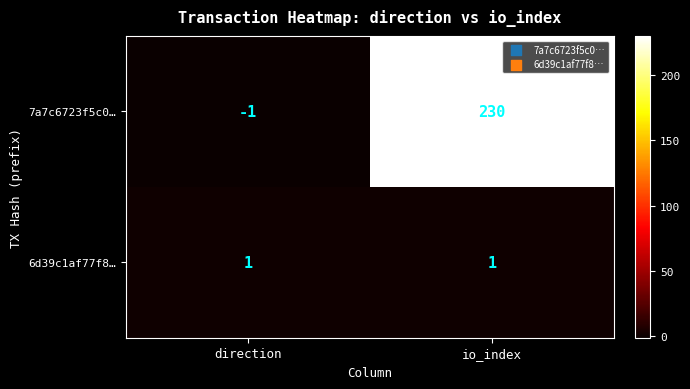

The 7a7c6723f5c0… series shows 395 at io_index. True or false?

False